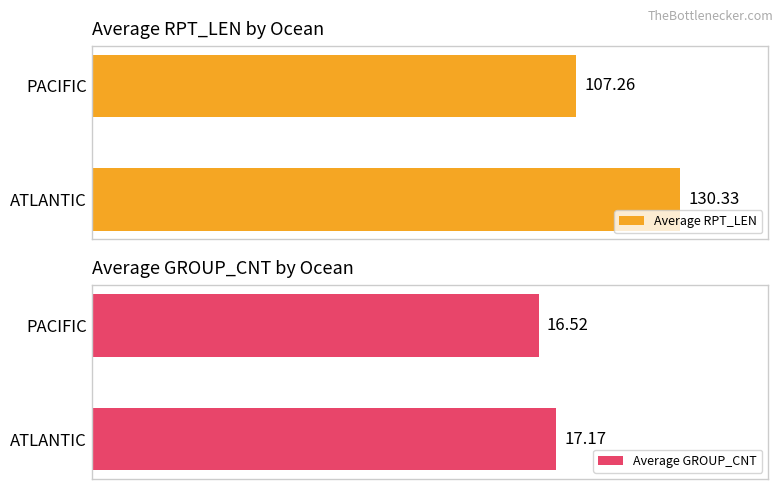

What is the lowest value of the Average RPT_LEN series?

107.3